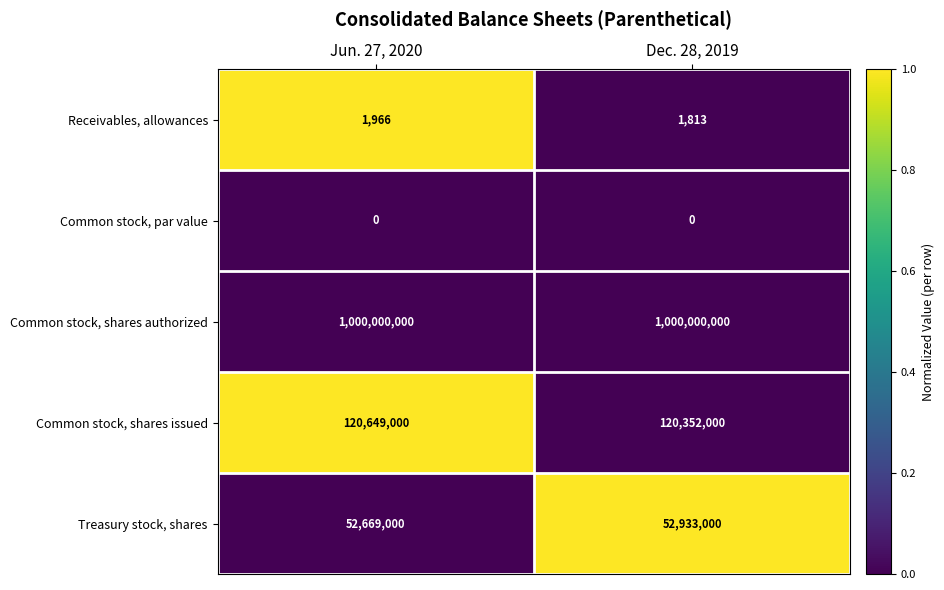

List the series in order of their peak value, lowest first.

Common stock, par value, Receivables, allowances, Treasury stock, shares, Common stock, shares issued, Common stock, shares authorized